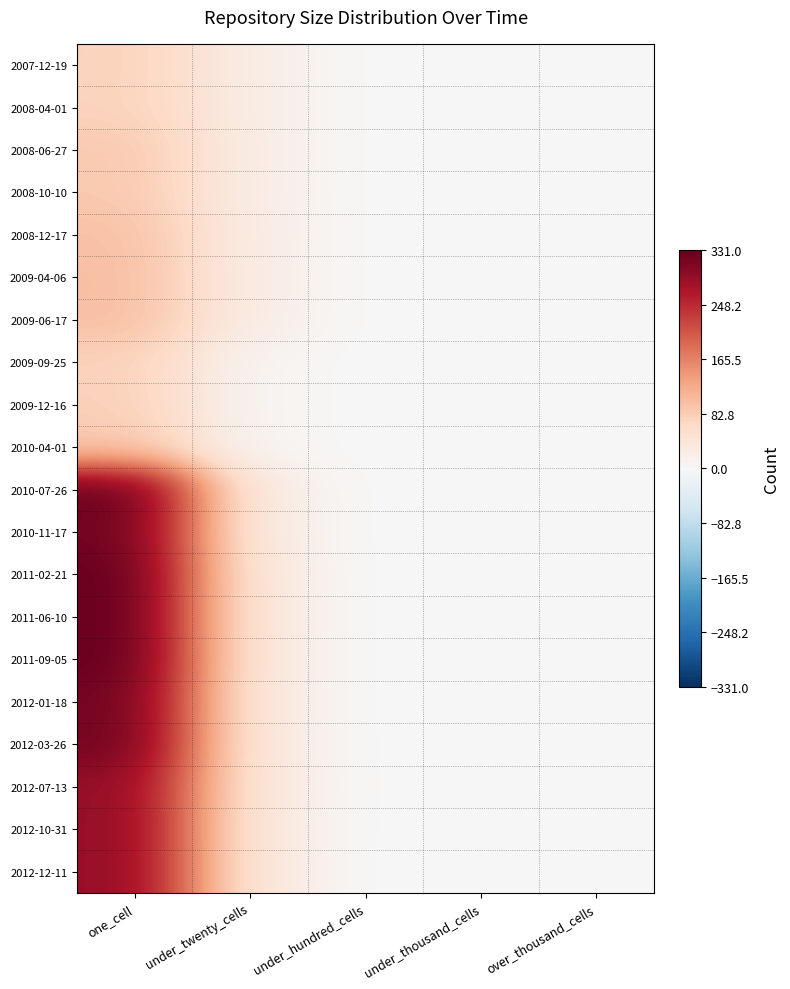

Reading left to right, list all the values displayed in this chart.

2007-12-19: one_cell=76	under_twenty_cells=24	under_hundred_cells=0	under_thousand_cells=0	over_thousand_cells=0
2008-04-01: one_cell=75	under_twenty_cells=24	under_hundred_cells=0	under_thousand_cells=0	over_thousand_cells=0
2008-06-27: one_cell=88	under_twenty_cells=24	under_hundred_cells=0	under_thousand_cells=0	over_thousand_cells=0
2008-10-10: one_cell=88	under_twenty_cells=24	under_hundred_cells=0	under_thousand_cells=0	over_thousand_cells=0
2008-12-17: one_cell=98	under_twenty_cells=25	under_hundred_cells=0	under_thousand_cells=0	over_thousand_cells=0
2009-04-06: one_cell=100	under_twenty_cells=25	under_hundred_cells=0	under_thousand_cells=0	over_thousand_cells=0
2009-06-17: one_cell=100	under_twenty_cells=25	under_hundred_cells=0	under_thousand_cells=0	over_thousand_cells=0
2009-09-25: one_cell=77	under_twenty_cells=8	under_hundred_cells=0	under_thousand_cells=0	over_thousand_cells=0
2009-12-16: one_cell=79	under_twenty_cells=8	under_hundred_cells=0	under_thousand_cells=0	over_thousand_cells=0
2010-04-01: one_cell=88	under_twenty_cells=8	under_hundred_cells=0	under_thousand_cells=0	over_thousand_cells=0
2010-07-26: one_cell=330	under_twenty_cells=31	under_hundred_cells=0	under_thousand_cells=0	over_thousand_cells=0
2010-11-17: one_cell=321	under_twenty_cells=31	under_hundred_cells=0	under_thousand_cells=0	over_thousand_cells=0
2011-02-21: one_cell=331	under_twenty_cells=37	under_hundred_cells=0	under_thousand_cells=0	over_thousand_cells=0
2011-06-10: one_cell=331	under_twenty_cells=37	under_hundred_cells=0	under_thousand_cells=0	over_thousand_cells=0
2011-09-05: one_cell=331	under_twenty_cells=37	under_hundred_cells=0	under_thousand_cells=0	over_thousand_cells=0
2012-01-18: one_cell=320	under_twenty_cells=37	under_hundred_cells=0	under_thousand_cells=0	over_thousand_cells=0
2012-03-26: one_cell=320	under_twenty_cells=37	under_hundred_cells=0	under_thousand_cells=0	over_thousand_cells=0
2012-07-13: one_cell=292	under_twenty_cells=39	under_hundred_cells=0	under_thousand_cells=0	over_thousand_cells=0
2012-10-31: one_cell=292	under_twenty_cells=37	under_hundred_cells=0	under_thousand_cells=0	over_thousand_cells=0
2012-12-11: one_cell=292	under_twenty_cells=37	under_hundred_cells=0	under_thousand_cells=0	over_thousand_cells=0